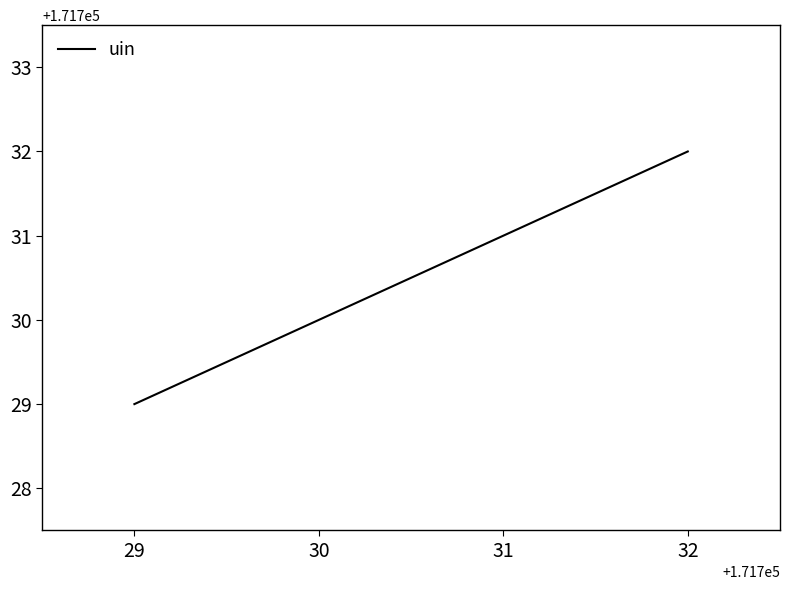

Which label corresponds to the largest value in the chart?

32